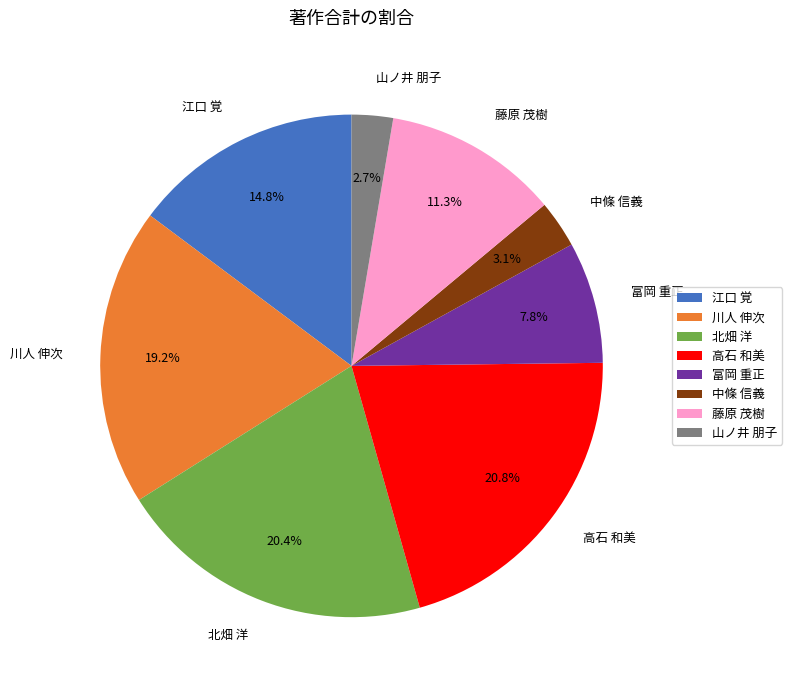

Which has a higher value, 高石 和美 or 中條 信義?

高石 和美